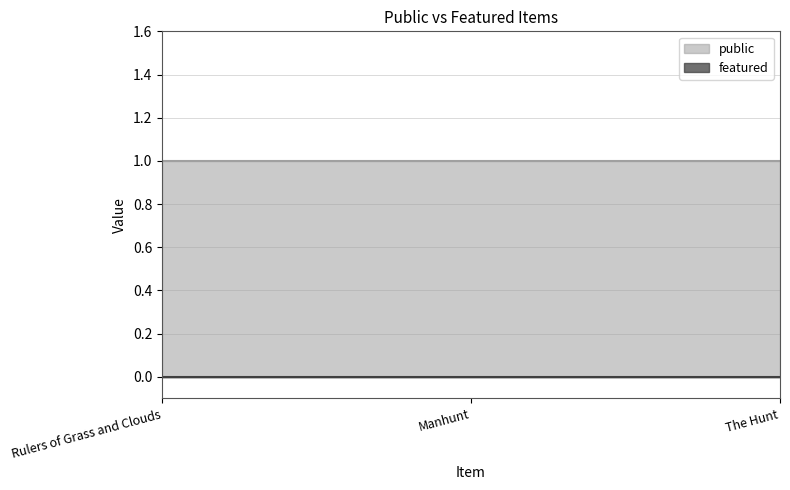

Where is public nearest to the value 1?

Rulers of Grass and Clouds